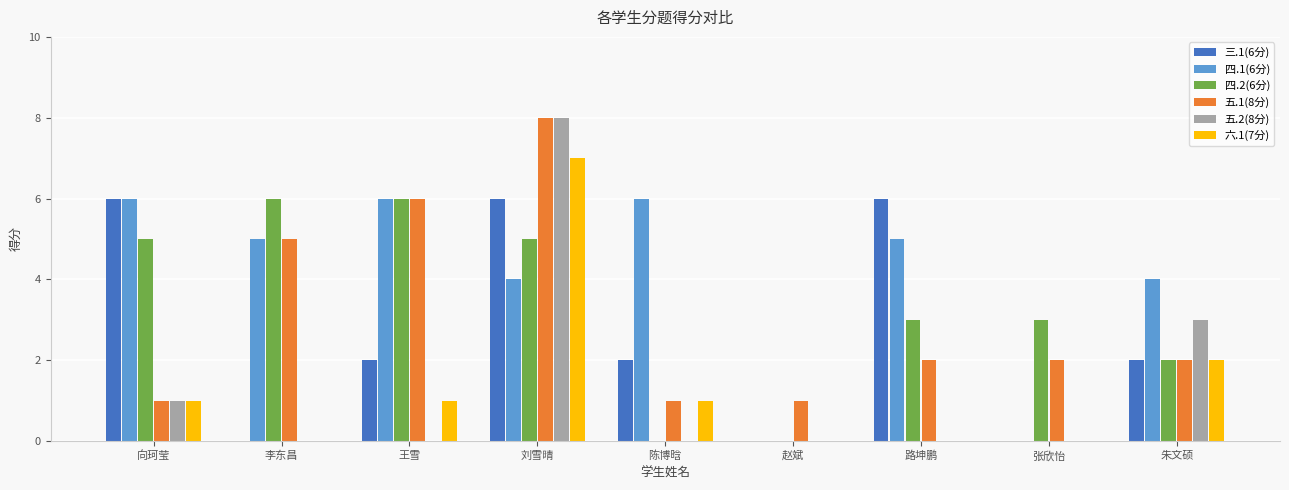

How many series are shown in this chart?

6